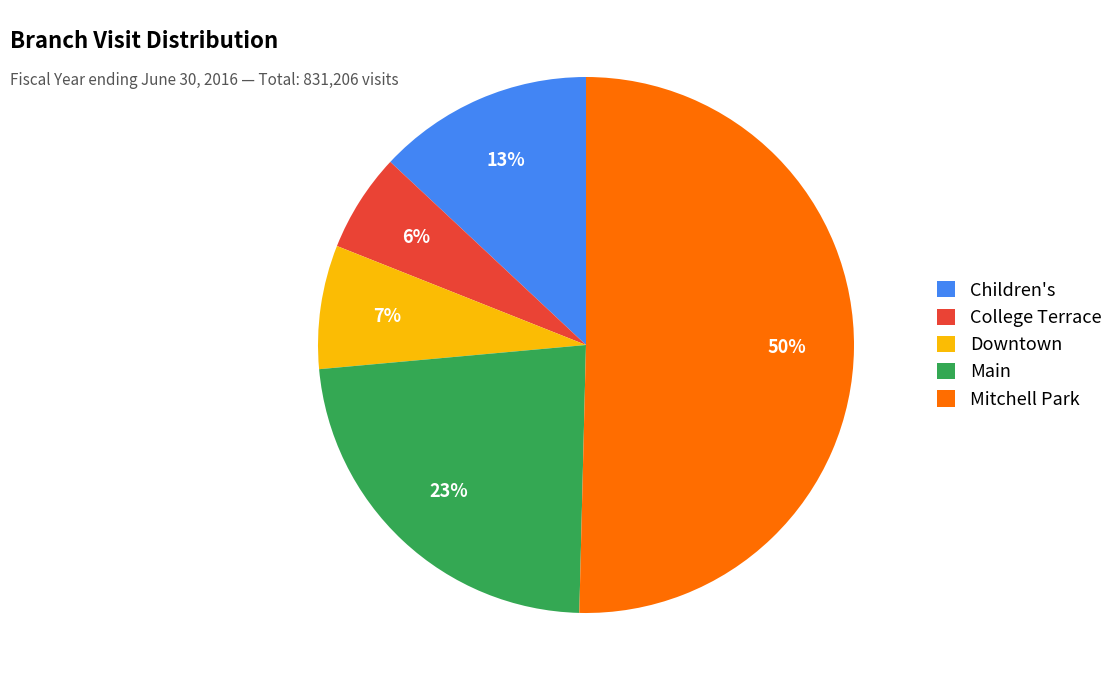

How many segments does this pie chart have?

5